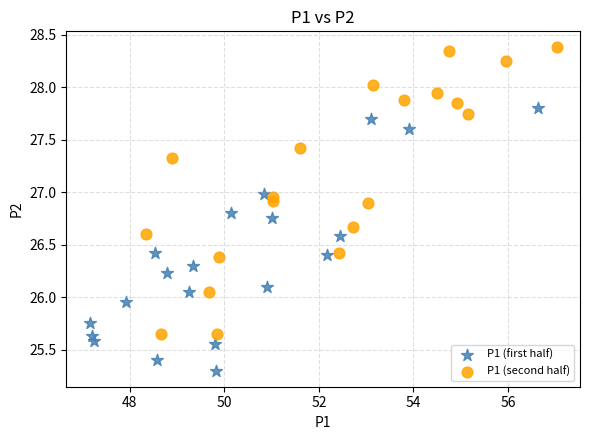

Which series has the widest spread of Y values?

P1 (second half)